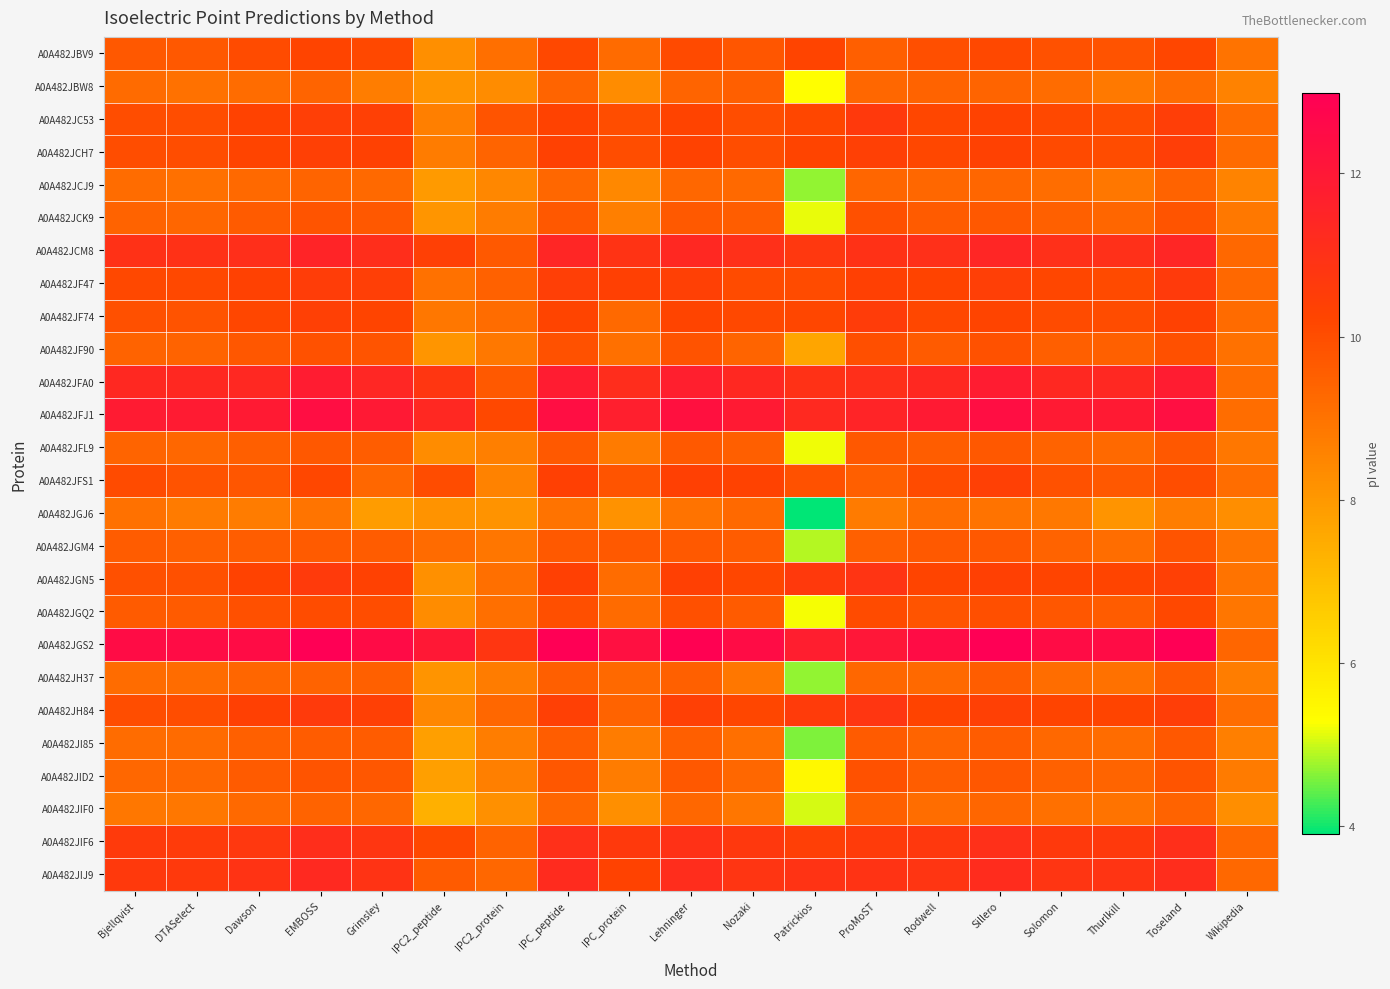

Between IPC_protein and Grimsley, which is larger?

Grimsley